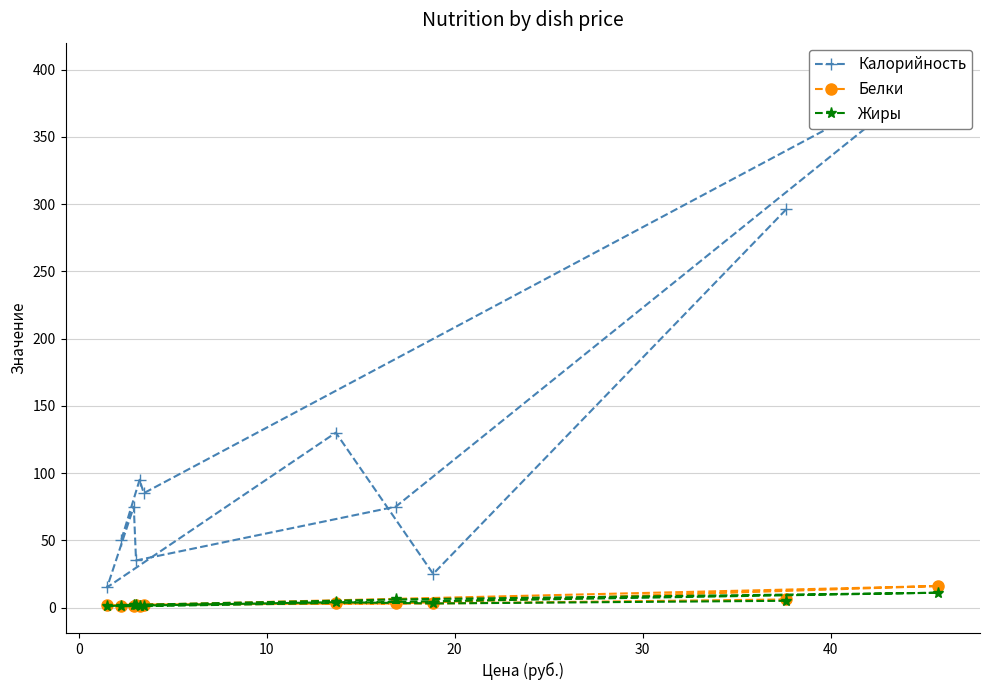

What is the difference between the second highest and second lowest values in the Белки series?

5